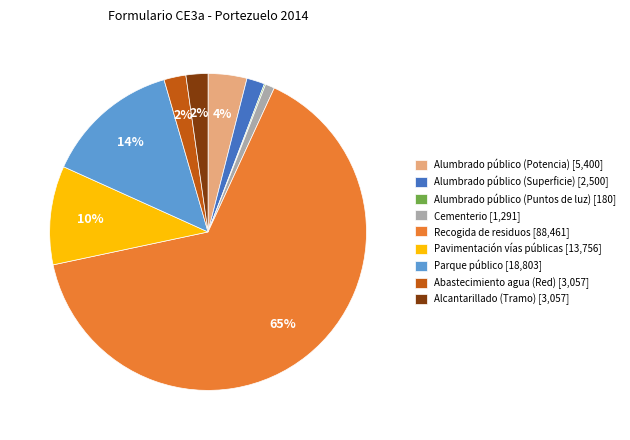

To the nearest percent, what is the difference between the largest and smallest slice percentages?

65%